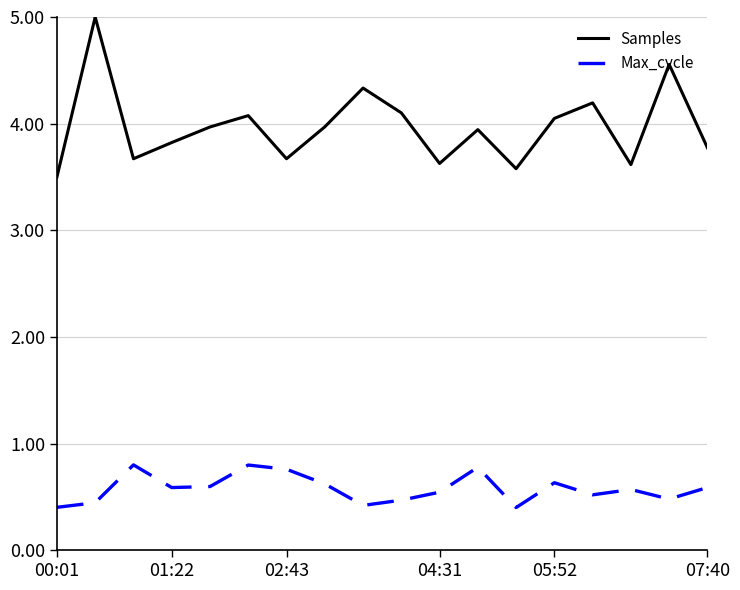

Is this an area chart (filled region under the line)?

No